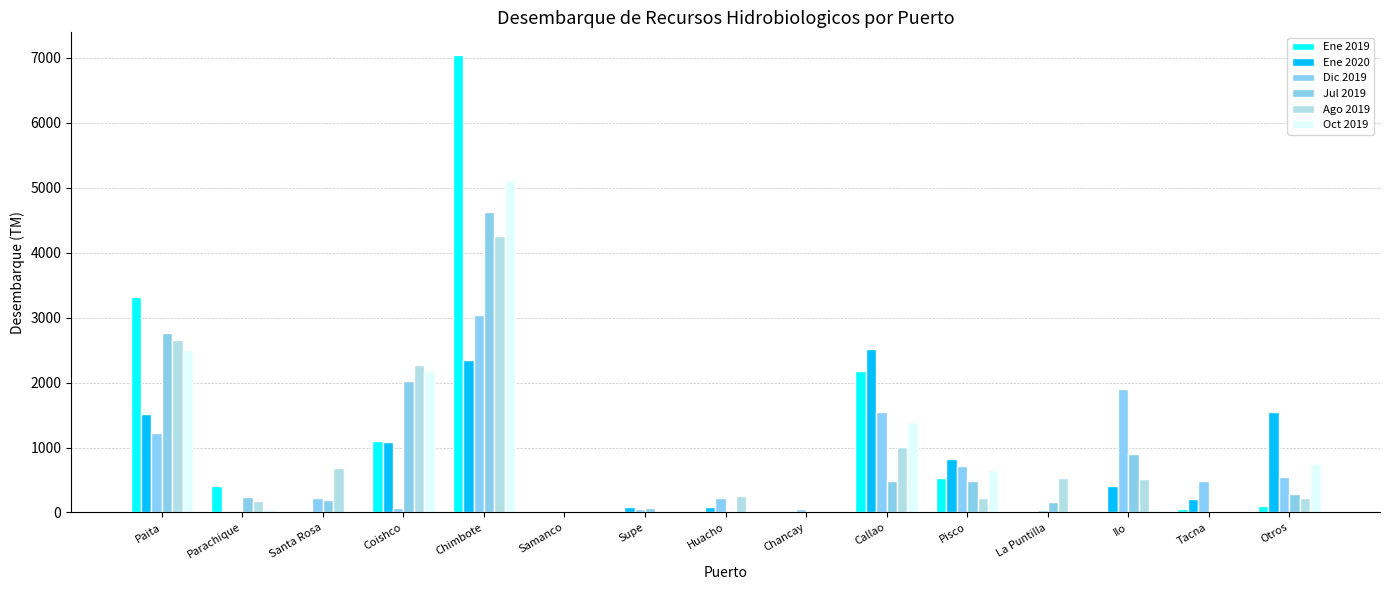

Are the bars horizontal?

No